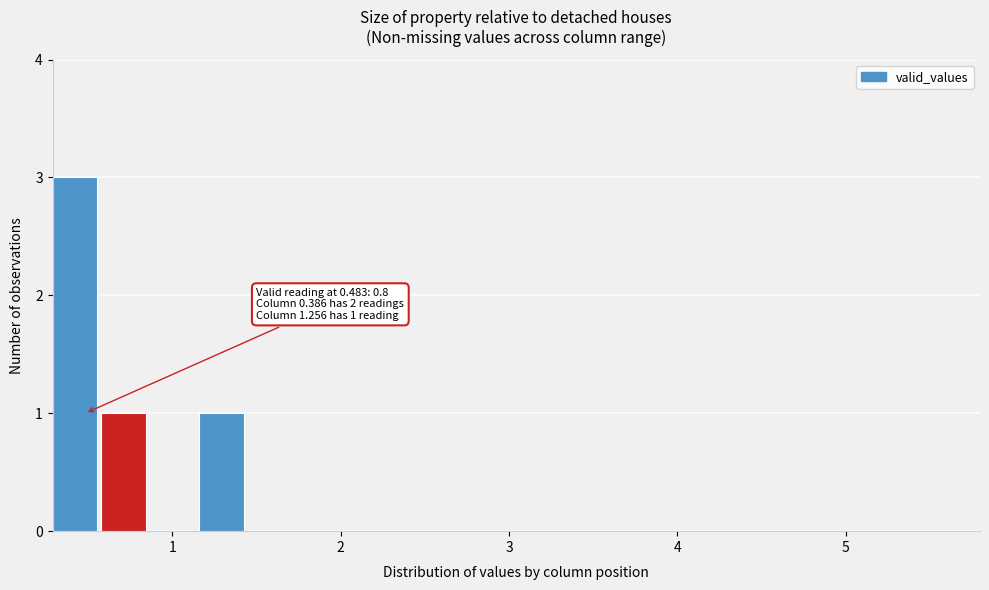

Read against the x-axis, roughly where is the centre of the tallest bar?

0.4